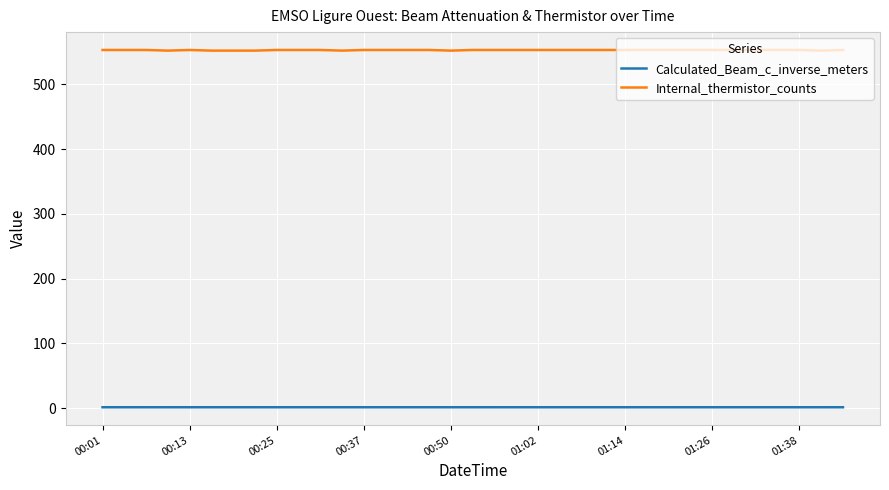

True or false: Calculated_Beam_c_inverse_meters and Internal_thermistor_counts intersect in this chart.

False